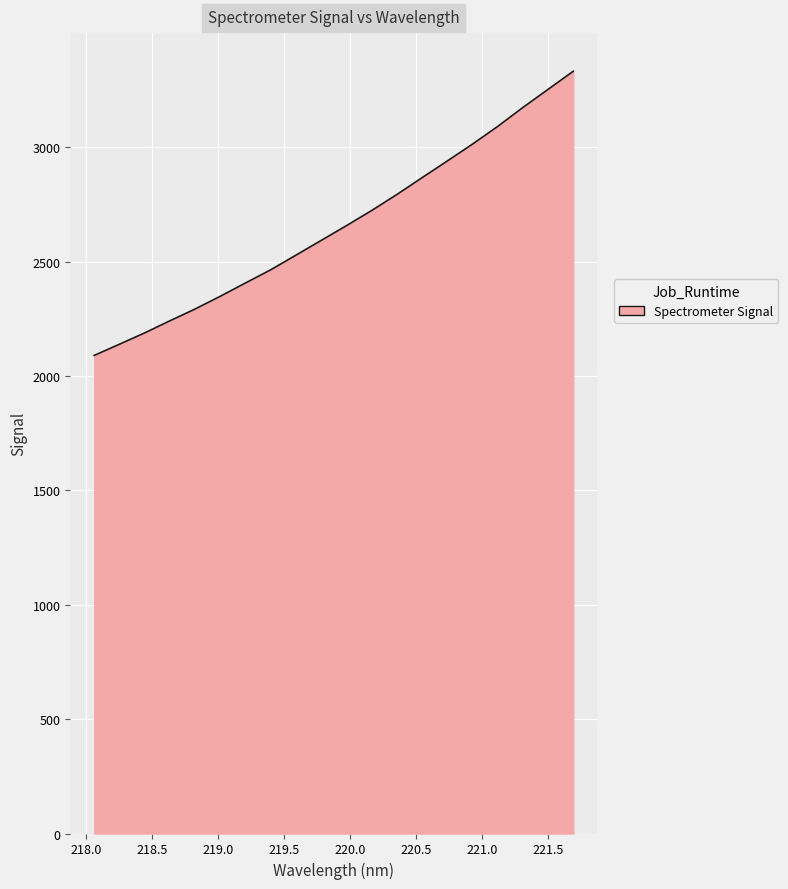

What is the greatest value displayed?

3331.7